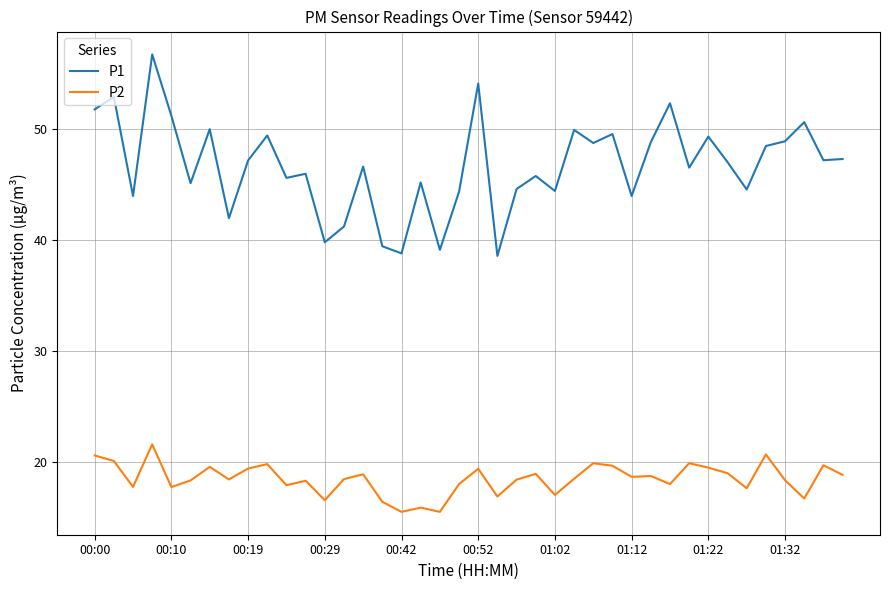

Which series has the largest range (max minus min)?

P1